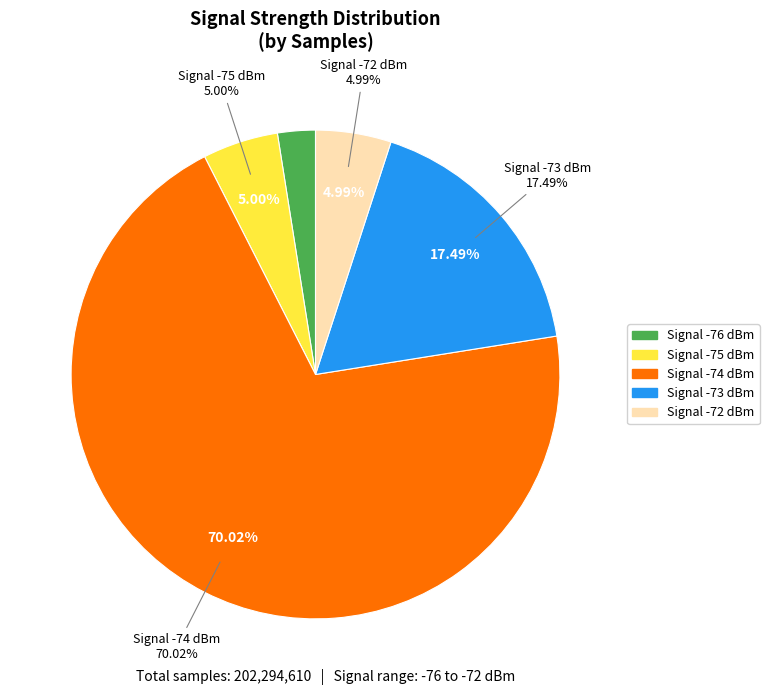

What percentage is the 11 slice, to the nearest percent?

2%